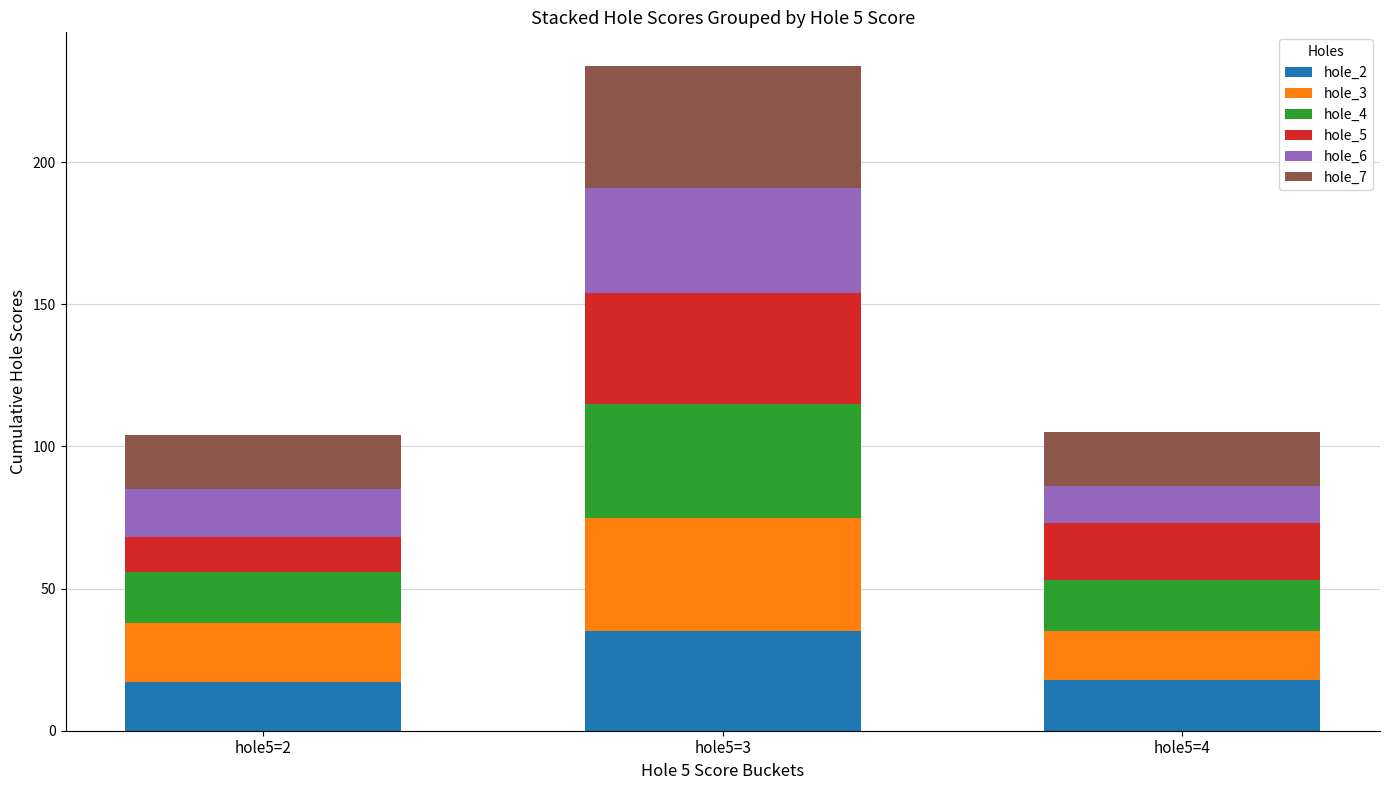

What is the total value across all series at hole5=2?

104